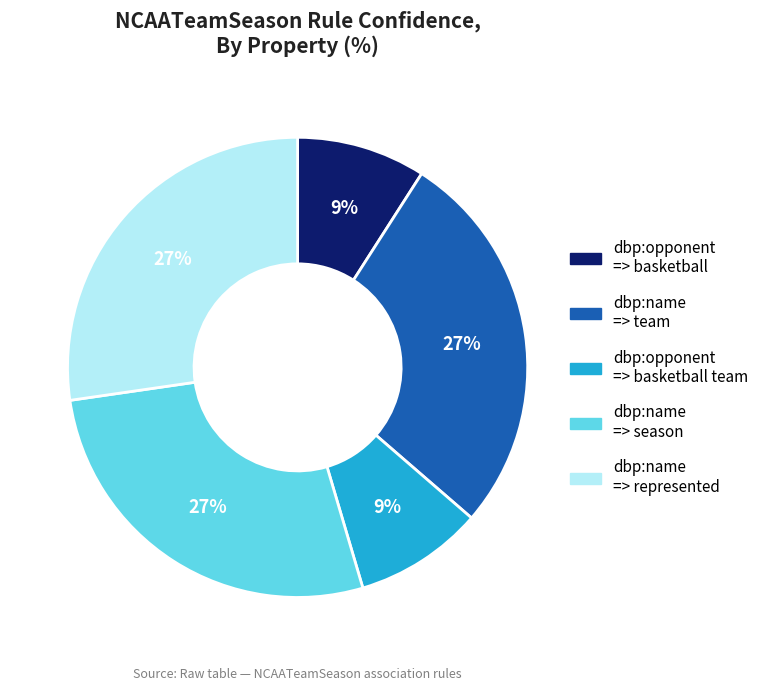

Is there a majority slice in this chart?

No